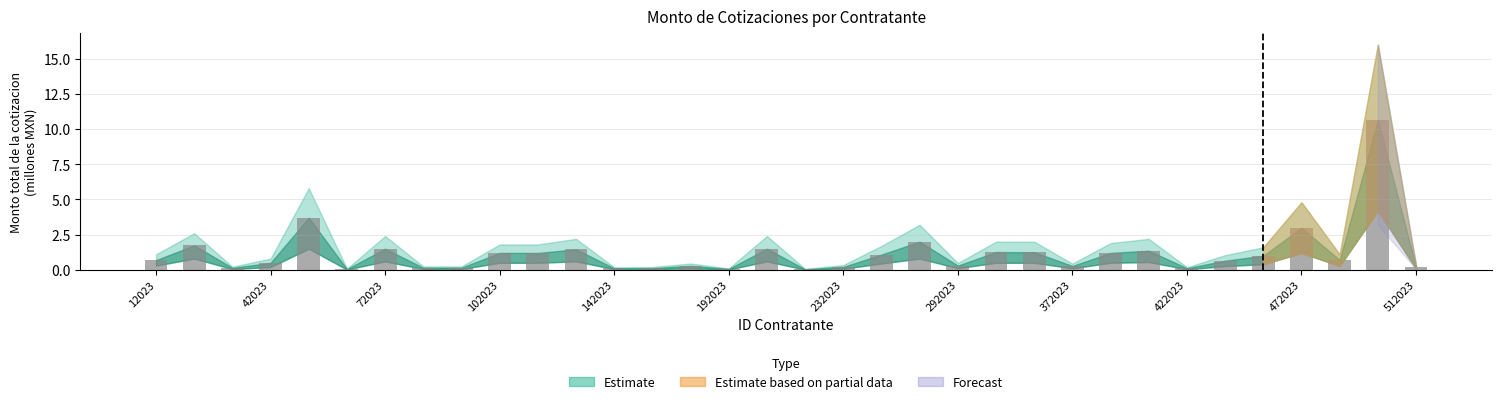

What is the sum of all values?

39.8